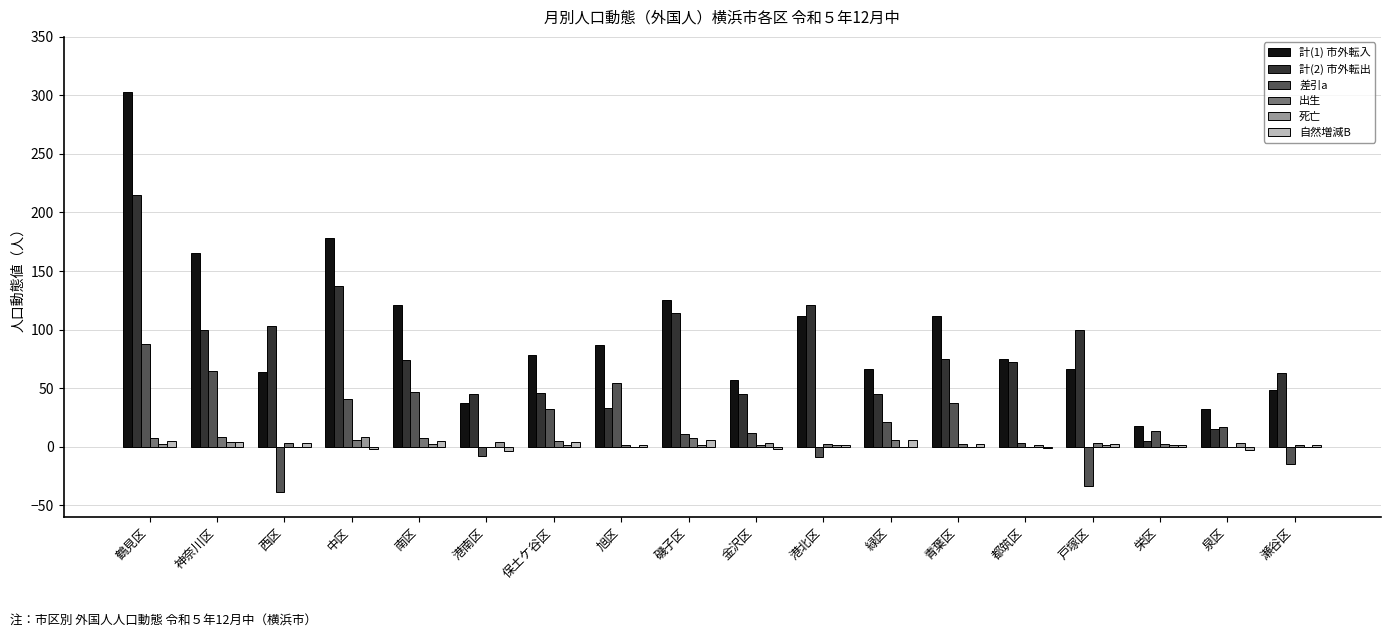

The value of 計(1) 市外転入 at 青葉区 is 26. True or false?

False